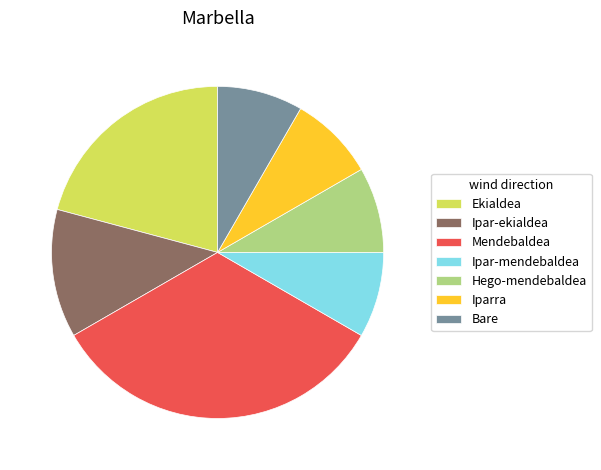

Is it true that Iparra is 1% of the pie?

False